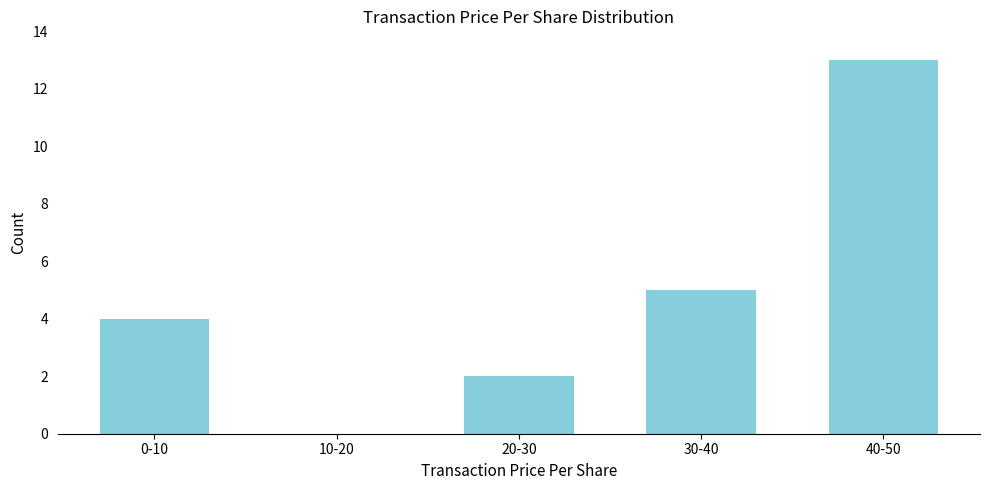

Reading right to left, extract all data points from this chart.

40-50=13	30-40=5	20-30=2	10-20=0	0-10=4